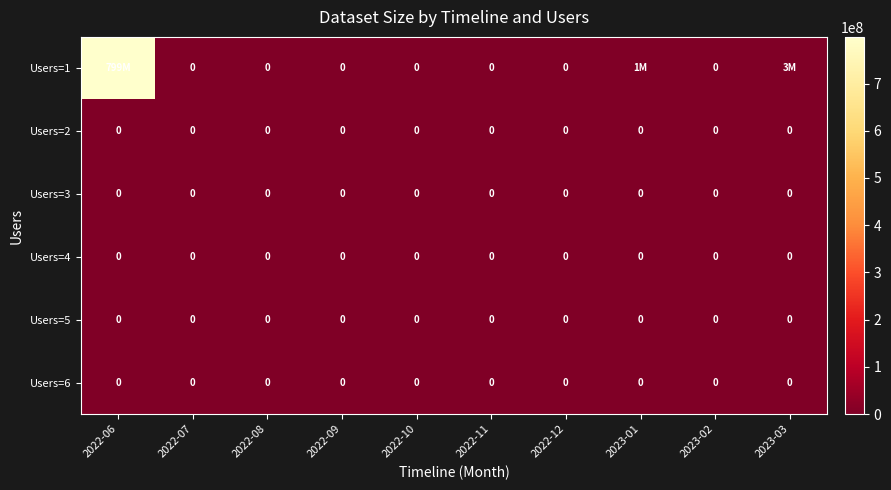

Is it true that Users=2 equals 0 at 2022-07?

True